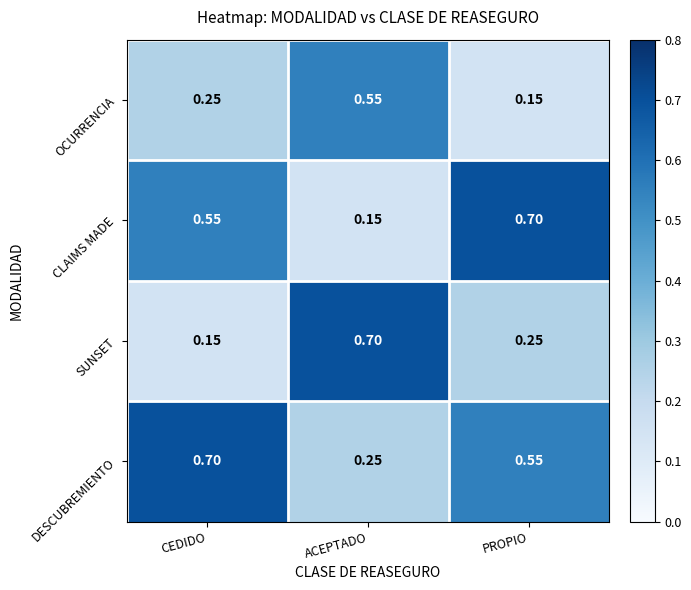

Which series has the largest total across all categories?

DESCUBREMIENTO